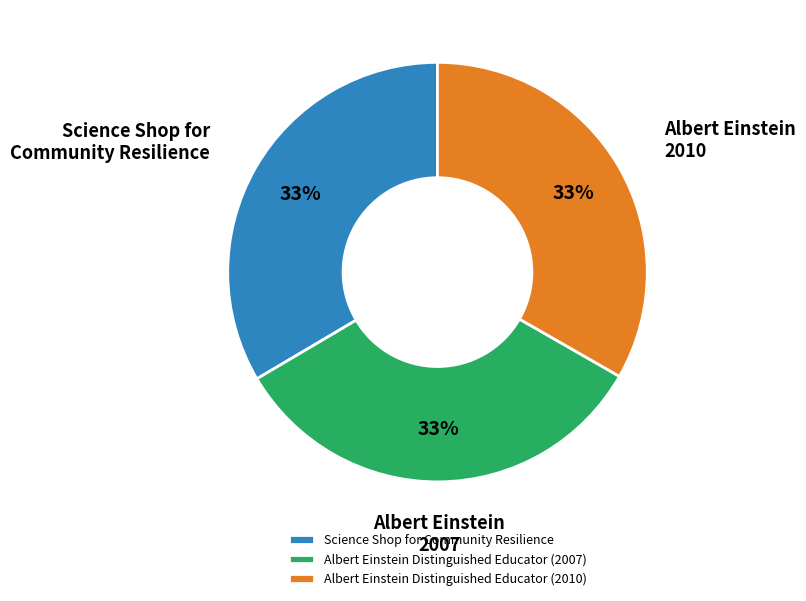

Is the sum of Albert Einstein Distinguished Educator (2007) and Albert Einstein Distinguished Educator (2010) greater than half?

Yes